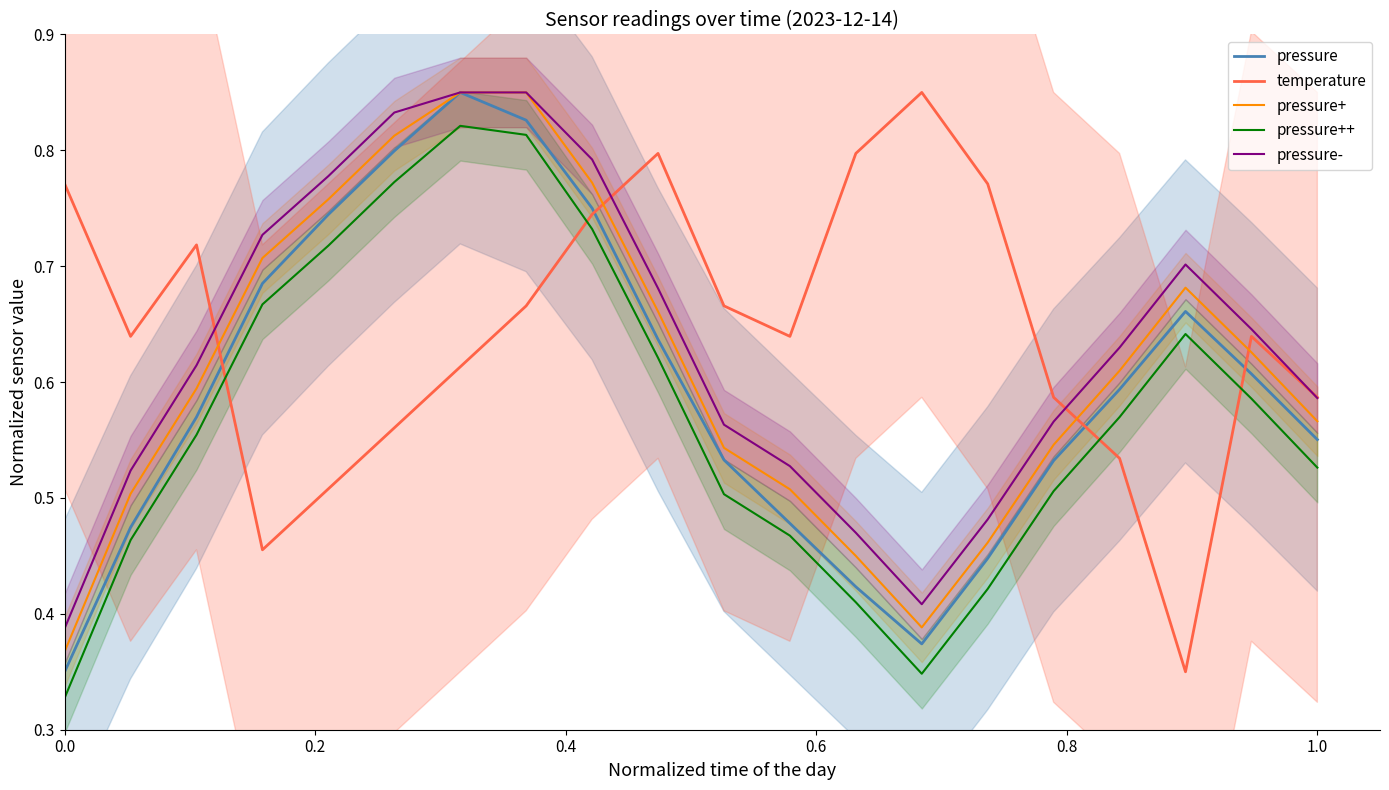

What is the average value of the pressure++ series?

0.6